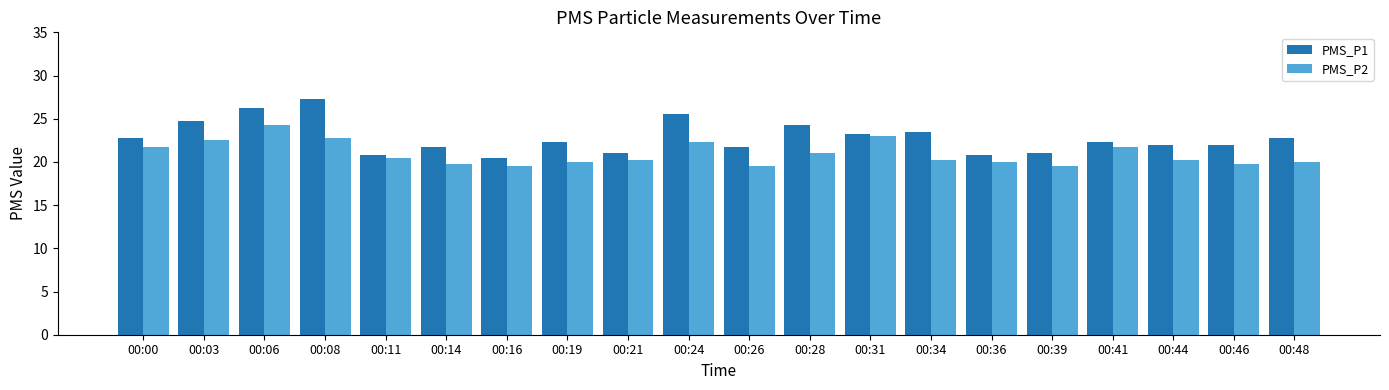

What is the minimum value shown in the chart?

19.5